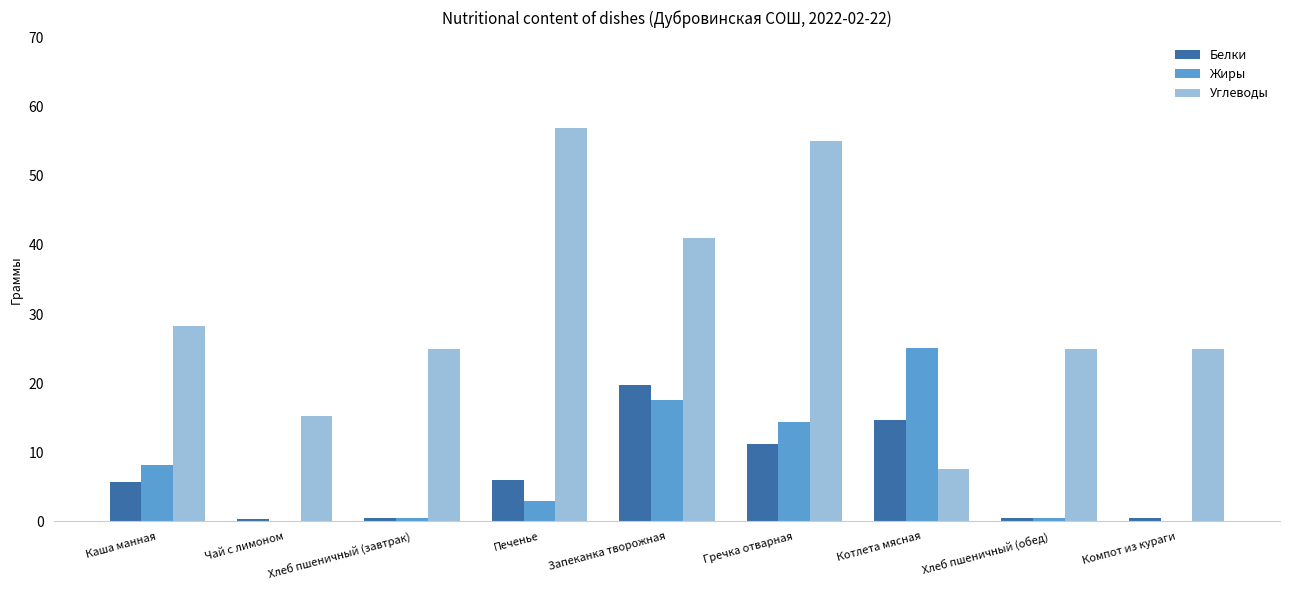

At which label does Жиры reach its peak?

Котлета мясная